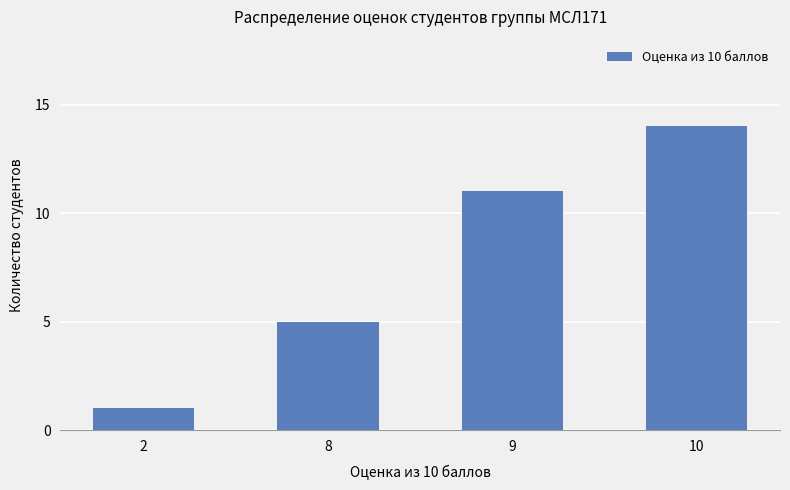

What is the sum of all values?

31